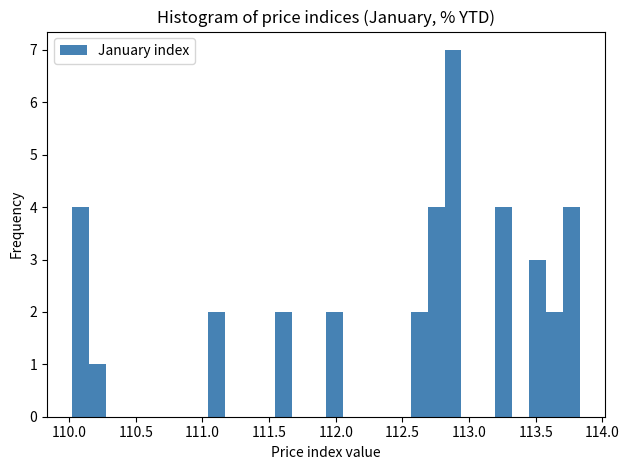

Read against the x-axis, roughly where is the centre of the tallest bar?

112.90